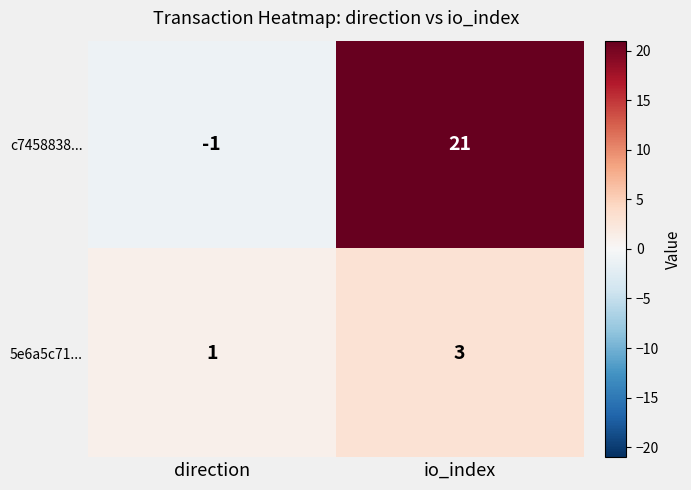

Which label corresponds to the largest value in the chart?

io_index